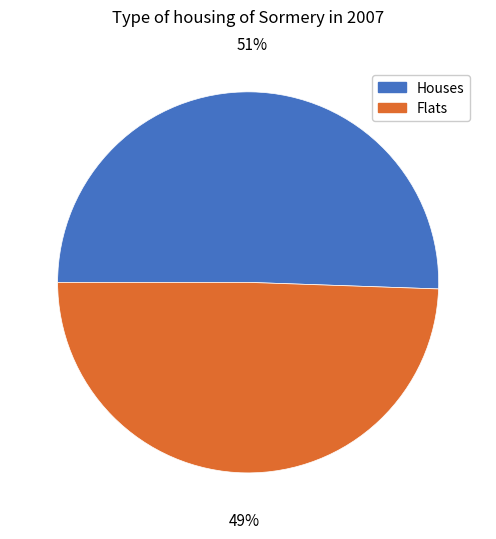

Is there a majority slice in this chart?

Yes